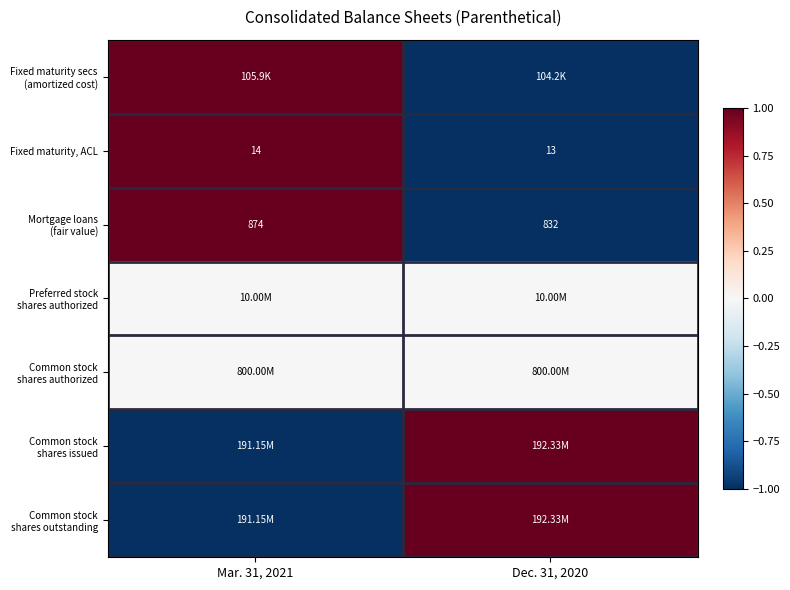

List the labels in order of Fixed maturity, ACL value, largest first.

Mar. 31, 2021, Dec. 31, 2020